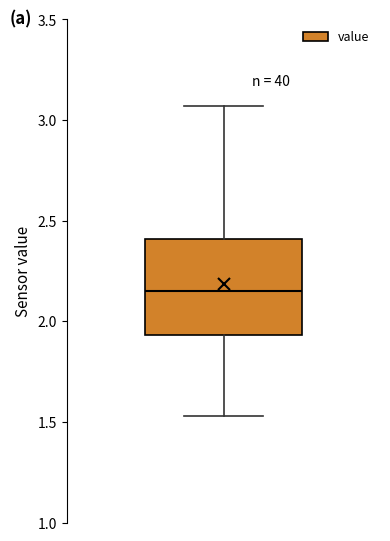

Read this box plot against the y-axis: the position of the median line, the range covered by the box, and the ends of both whiskers. The values are not printed on the chart, so give them approximately, as read against the axis.

median 2.15, box 1.95 to 2.40, whiskers 1.55 to 3.05